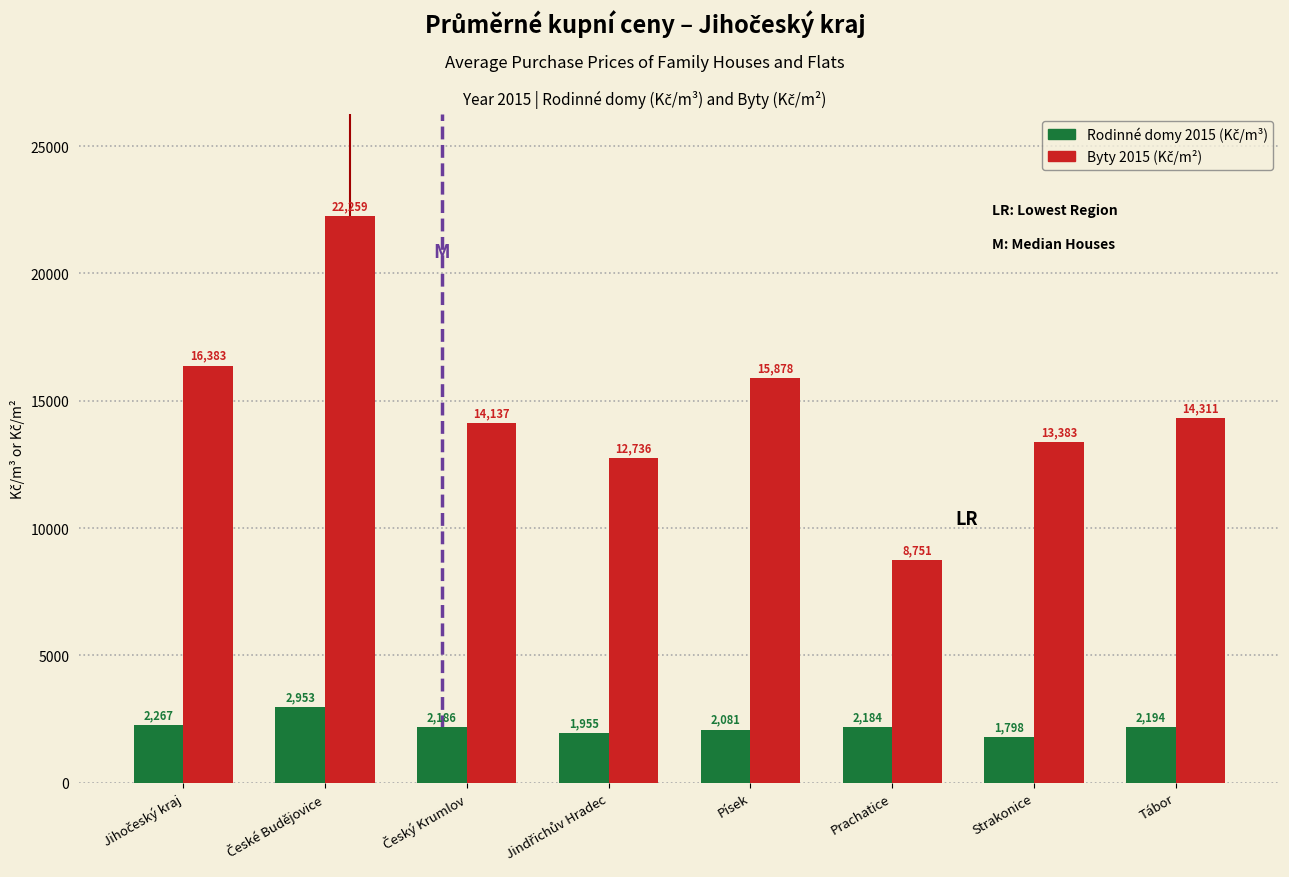

What is the maximum value shown in the chart?

22259